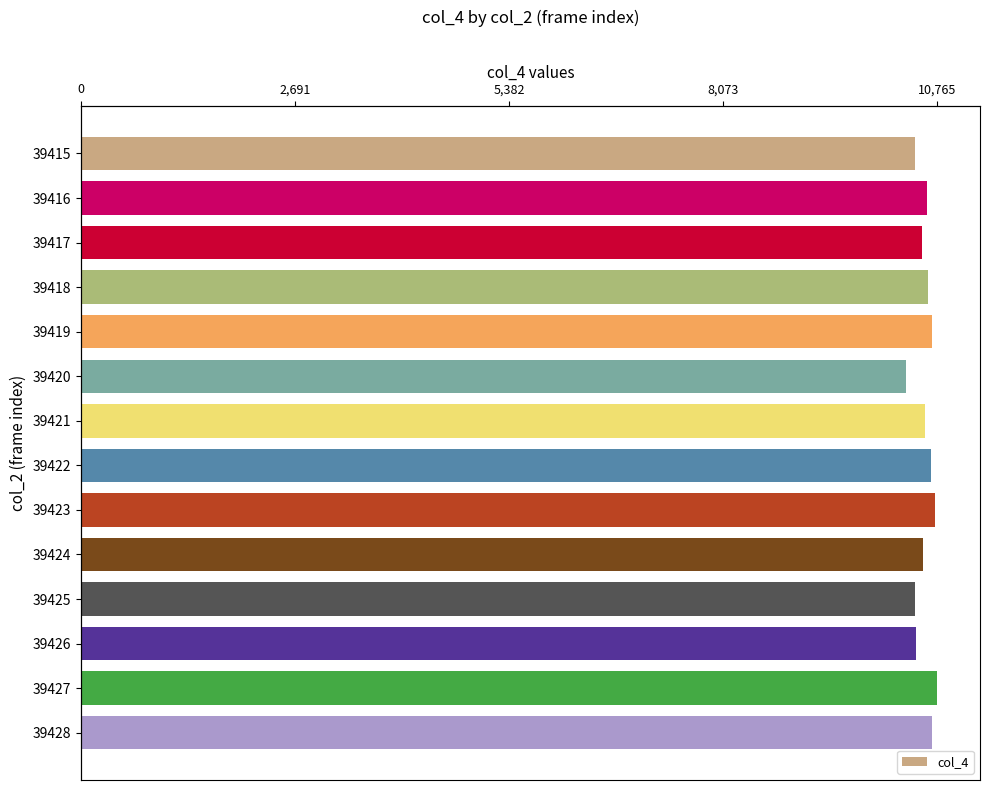

True or false: the data shows 14921 at 39419.

False